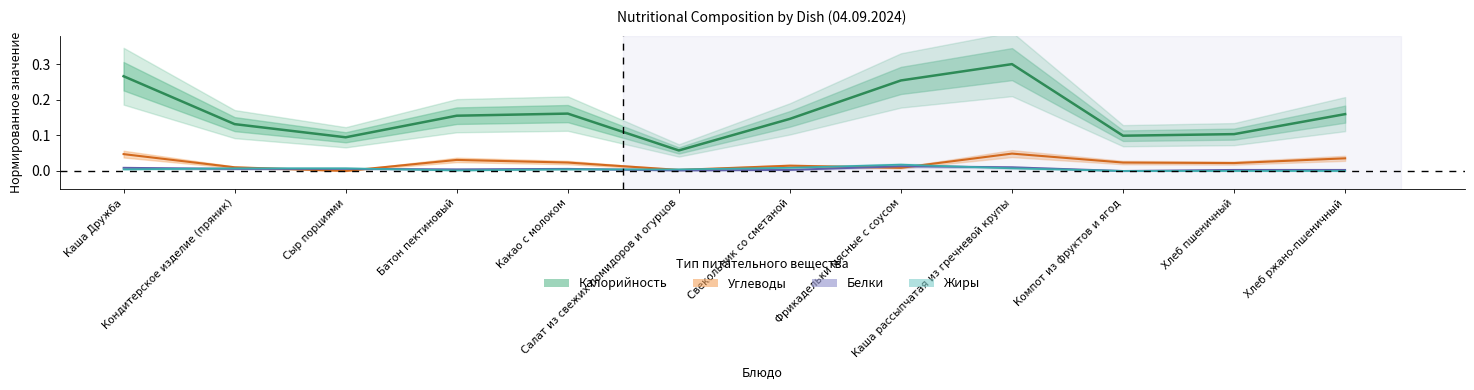

What is the sum of all Белки values?

0.1